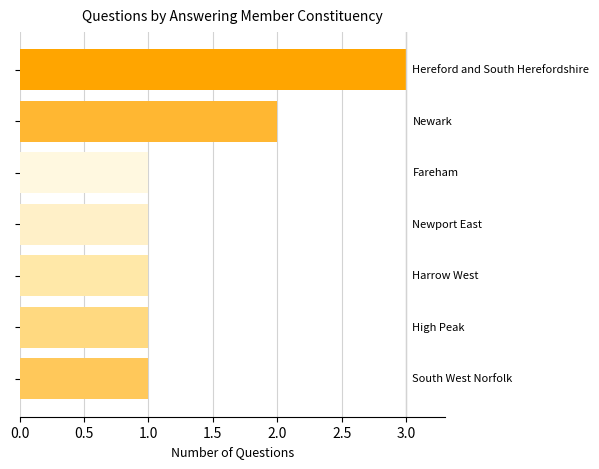

What is the sum of all values?

10